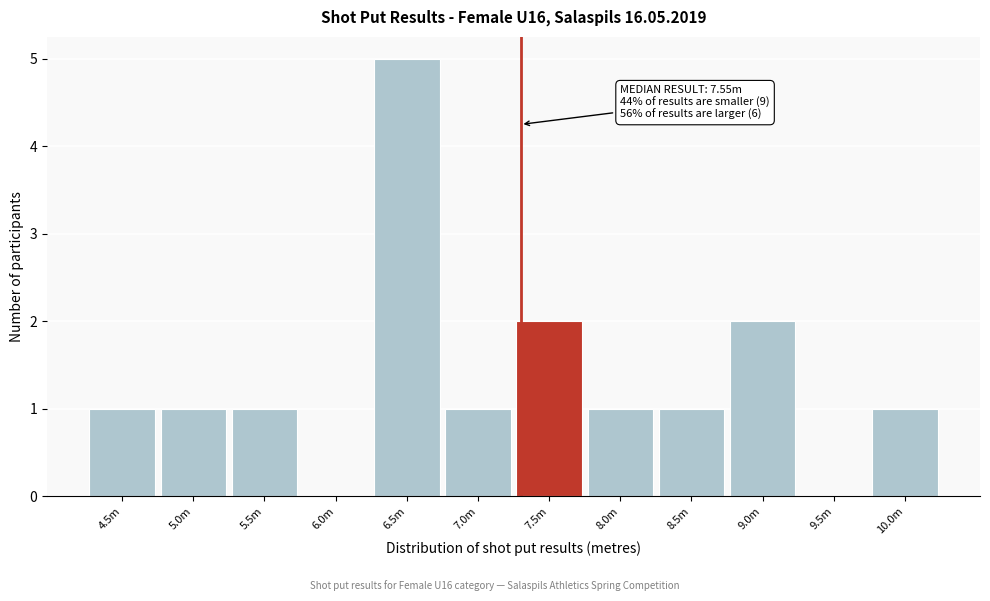

Reading left to right, extract all data points from this chart.

4.5m=1	5.0m=1	5.5m=1	6.0m=0	6.5m=5	7.0m=1	7.5m=2	8.0m=1	8.5m=1	9.0m=2	9.5m=0	10.0m=1